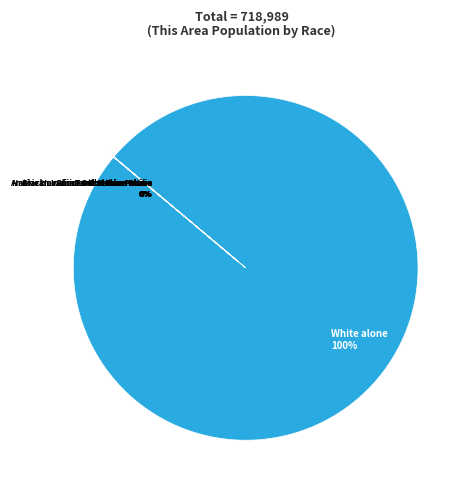

Which slice is the largest?

White alone